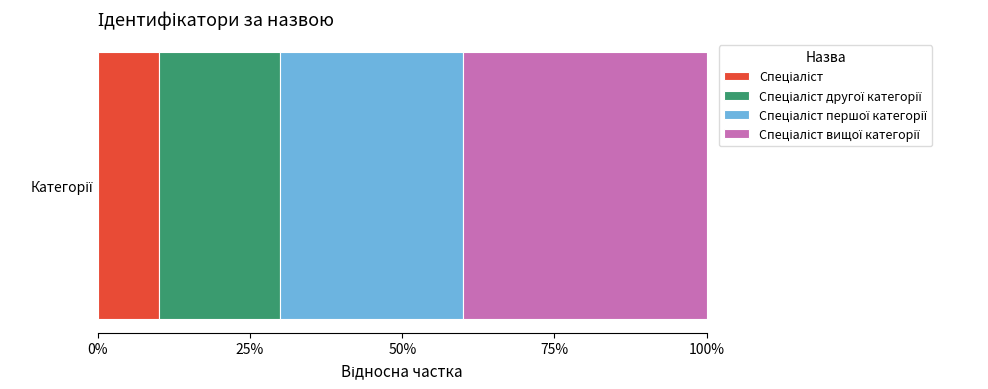

Reading right to left, extract all data points from this chart.

4	3	2	1